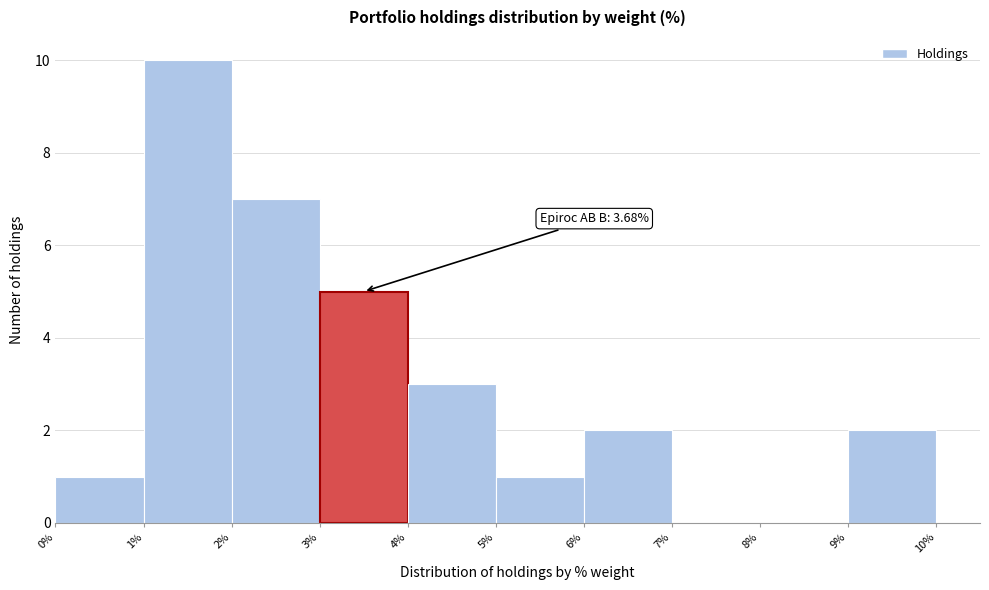

Over which range of the x-axis is the bar tallest?

1% to 2%